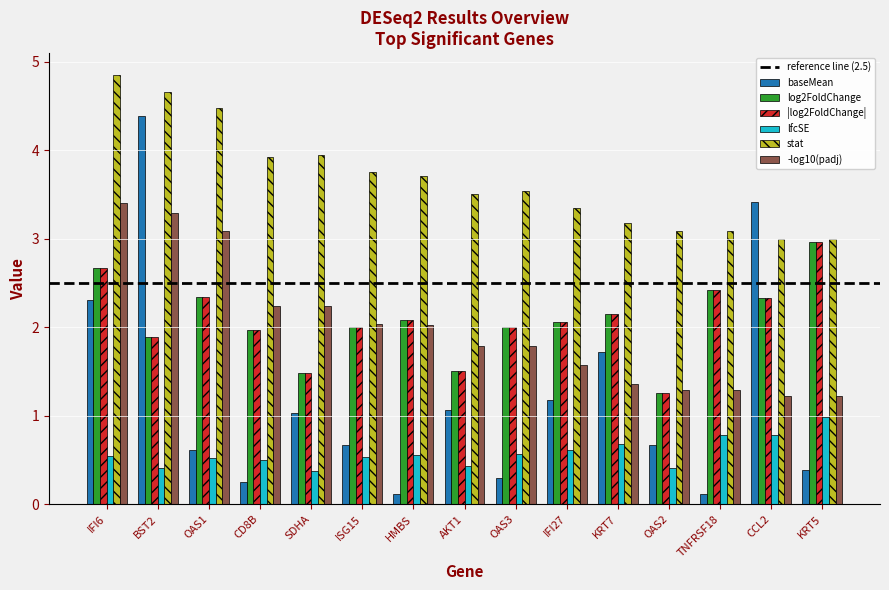

What is the difference between the highest and lowest values at CD8B?

3.7